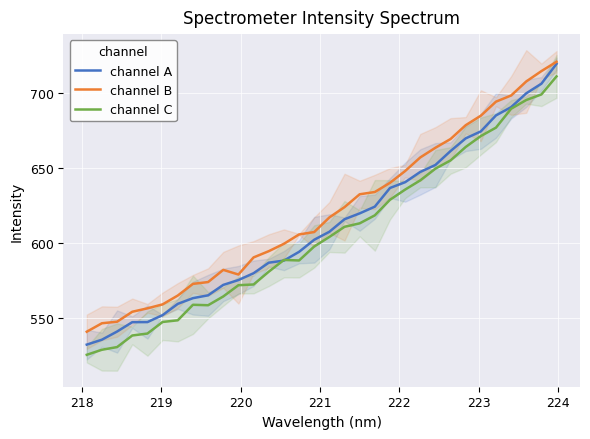

What is the maximum value for channel B?

721.0